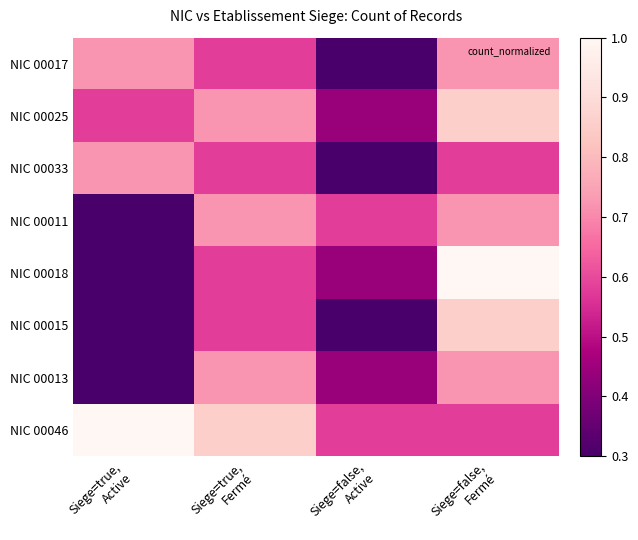

At which category is the sum across all series the highest?

Siege=false,
Fermé